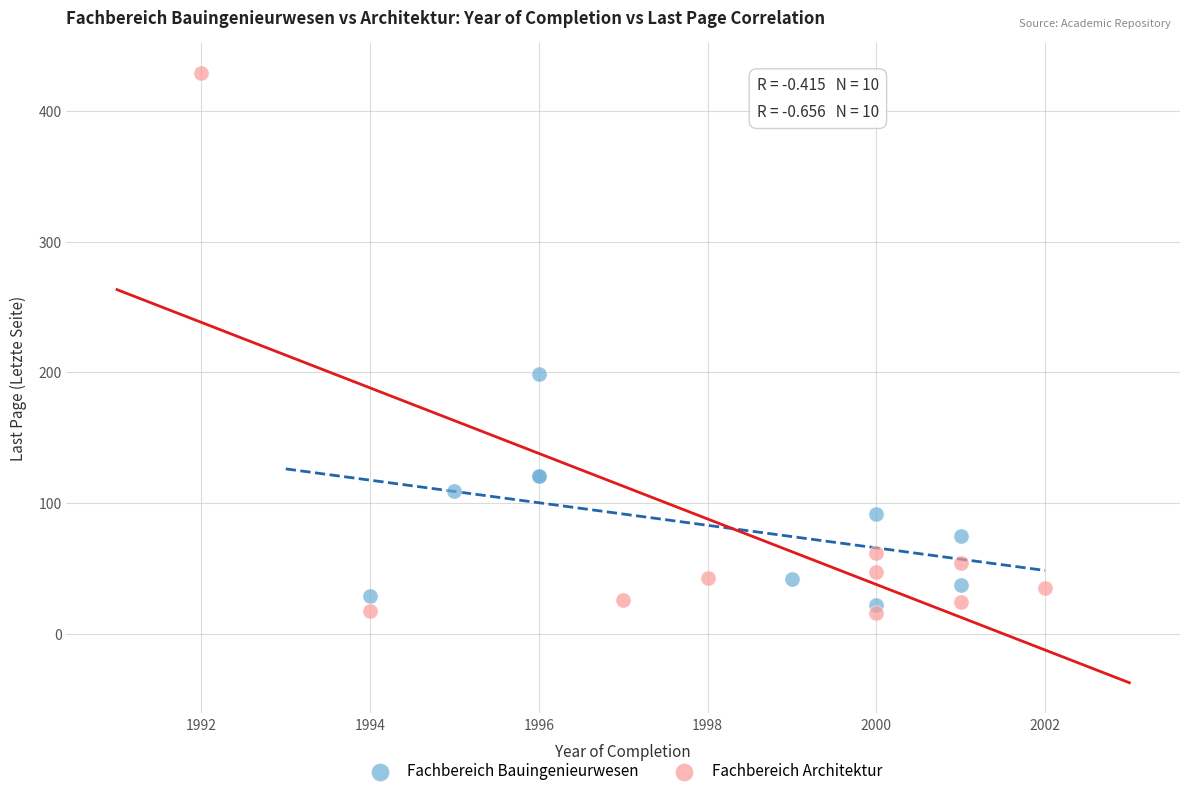

Which series reaches the maximum Y coordinate?

Fachbereich Architektur